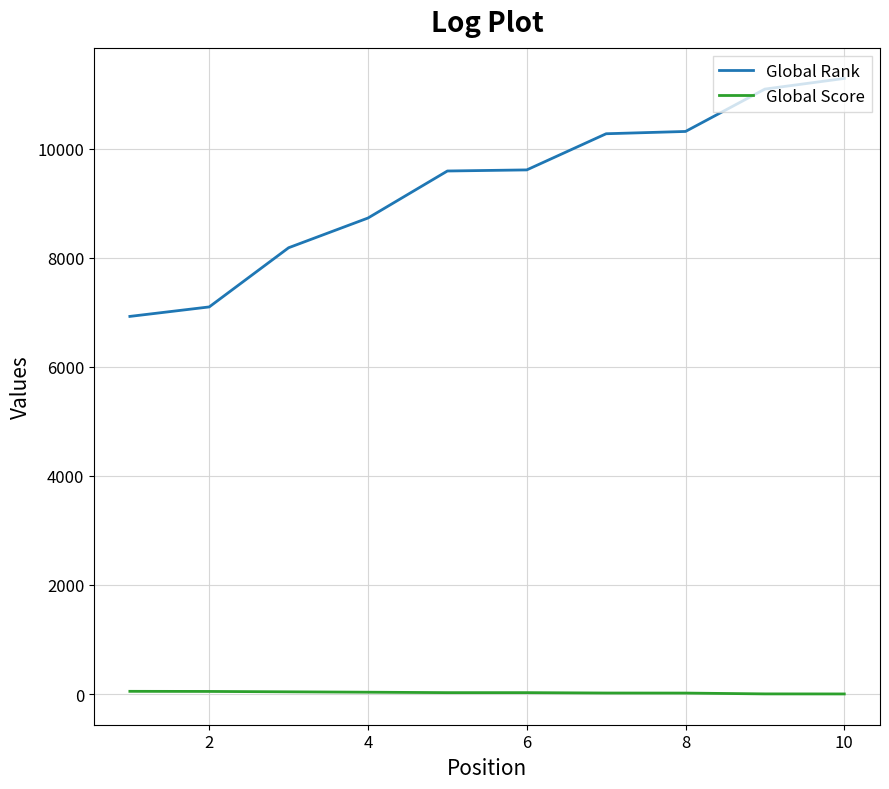

List the series in order of their peak value, highest first.

Global Rank, Global Score